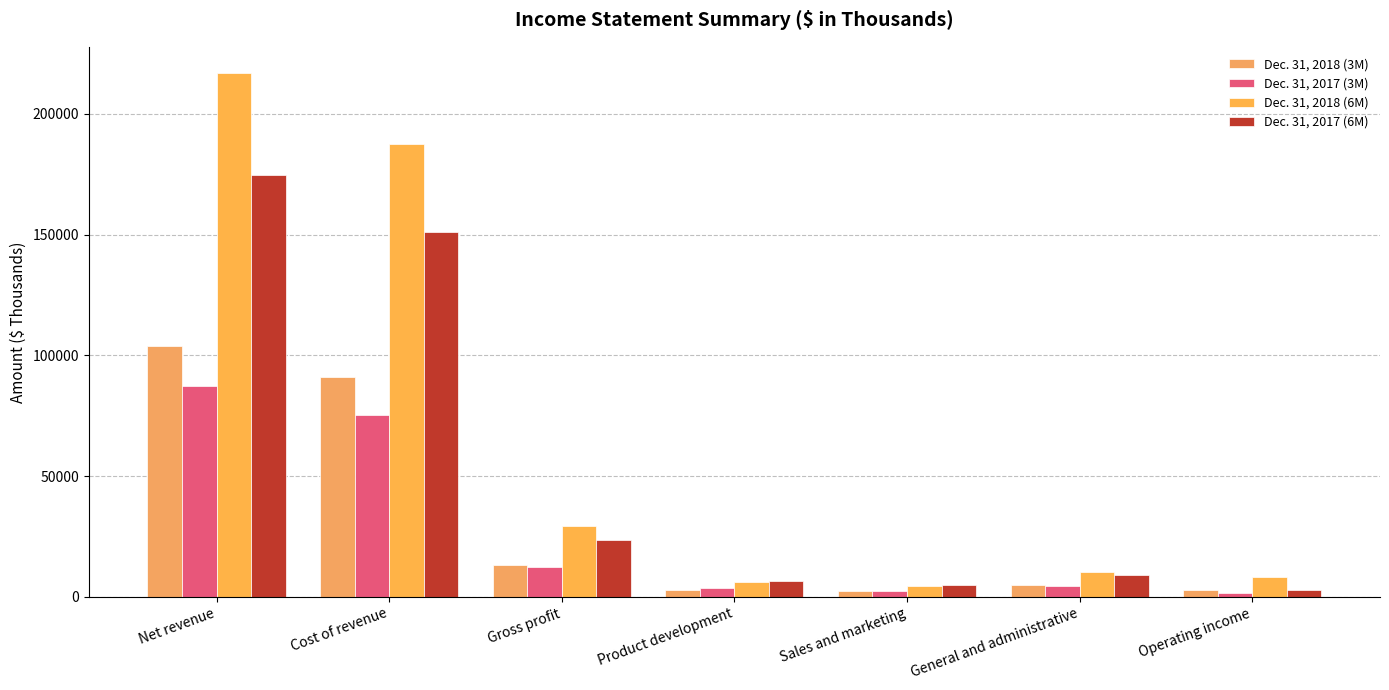

At which category is the sum across all series the highest?

Net revenue